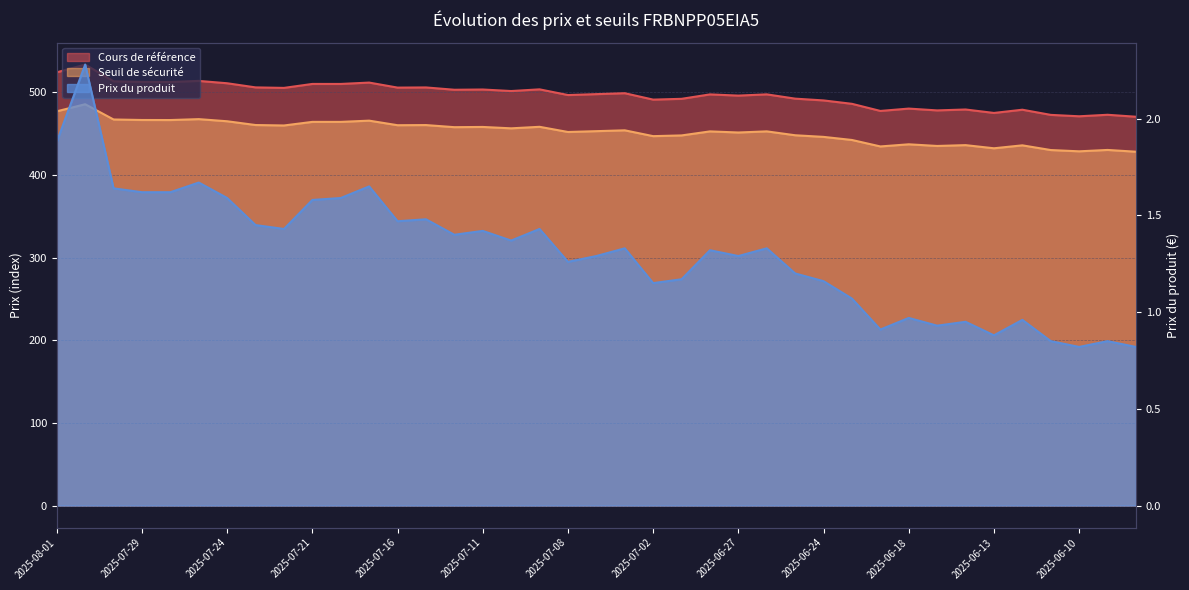

How many interior local valleys does the Seuil de sécurité series have?

13